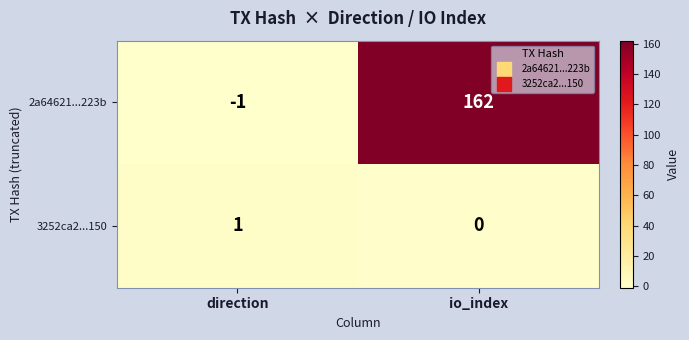

Count the number of categories in the chart.

2